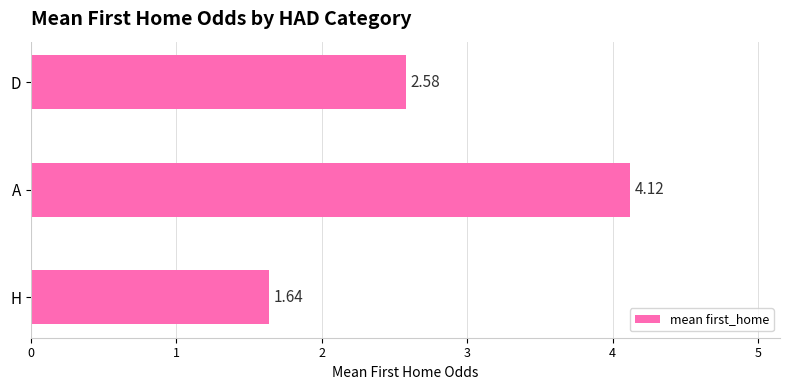

What is the difference between the maximum and minimum values?

2.5